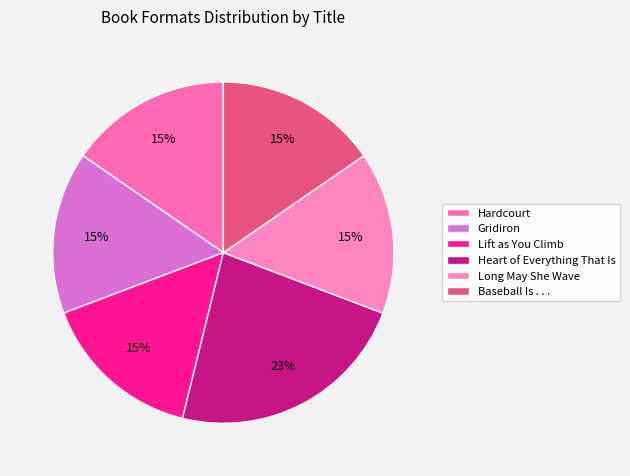

Does Heart of Everything That Is represent more than half of the total?

No